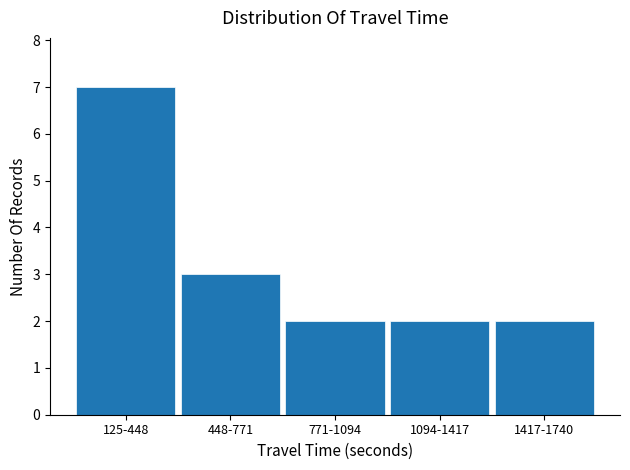

Reading right to left, transcribe all the data shown in this chart.

2	2	2	3	7